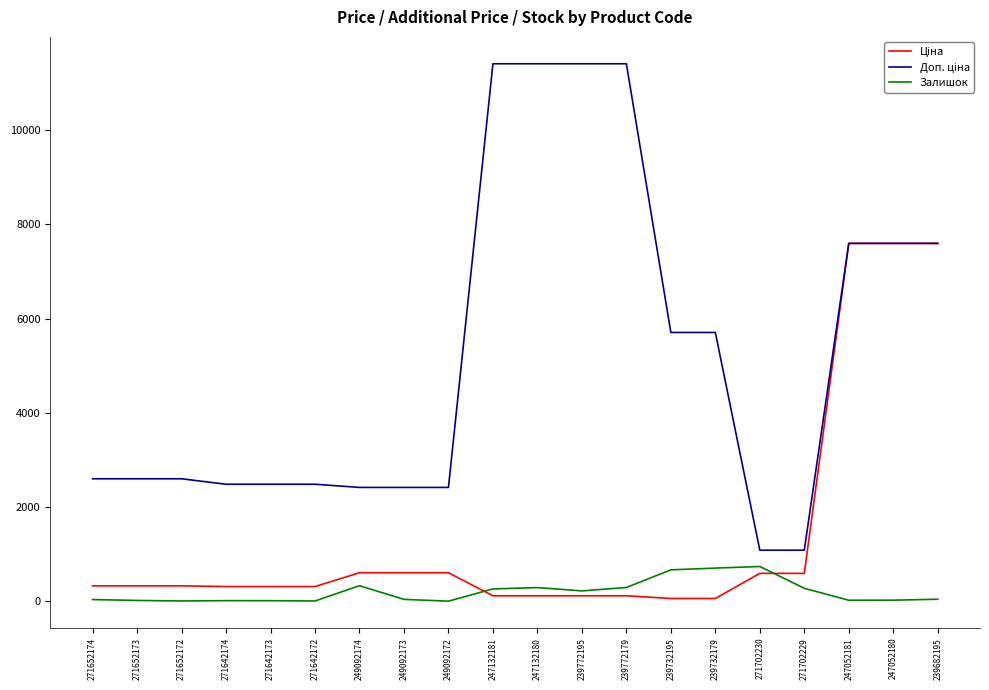

What is the greatest value displayed?

11410.0